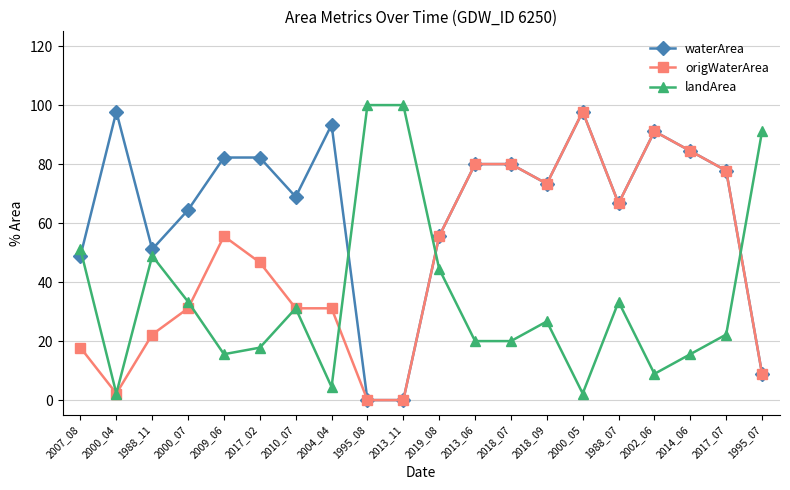

Reading left to right, list all the values displayed in this chart.

waterArea: 48.9	97.8	51.1	64.4	82.2	82.2	68.9	93.3	0.0	0.0	55.6	80.0	80.0	73.3	97.8	66.7	91.1	84.4	77.8	8.9
origWaterArea: 17.8	2.2	22.2	31.1	55.6	46.7	31.1	31.1	0.0	0.0	55.6	80.0	80.0	73.3	97.8	66.7	91.1	84.4	77.8	8.9
landArea: 51.1	2.2	48.9	33.3	15.6	17.8	31.1	4.4	100.0	100.0	44.4	20.0	20.0	26.7	2.2	33.3	8.9	15.6	22.2	91.1